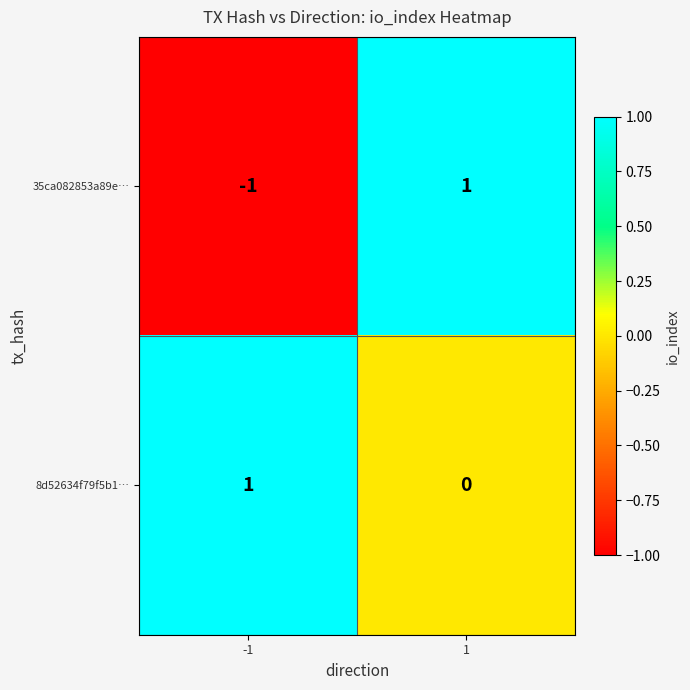

List the series in order of their overall mean, lowest first.

35ca082853a89e…, 8d52634f79f5b1…